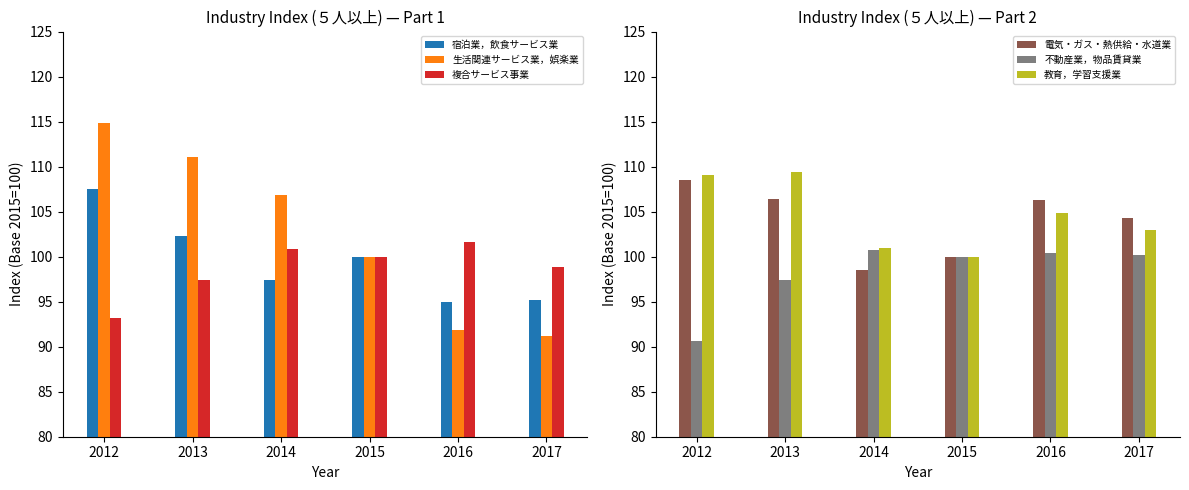

At which label is 教育，学習支援業 closest to 104?

2016